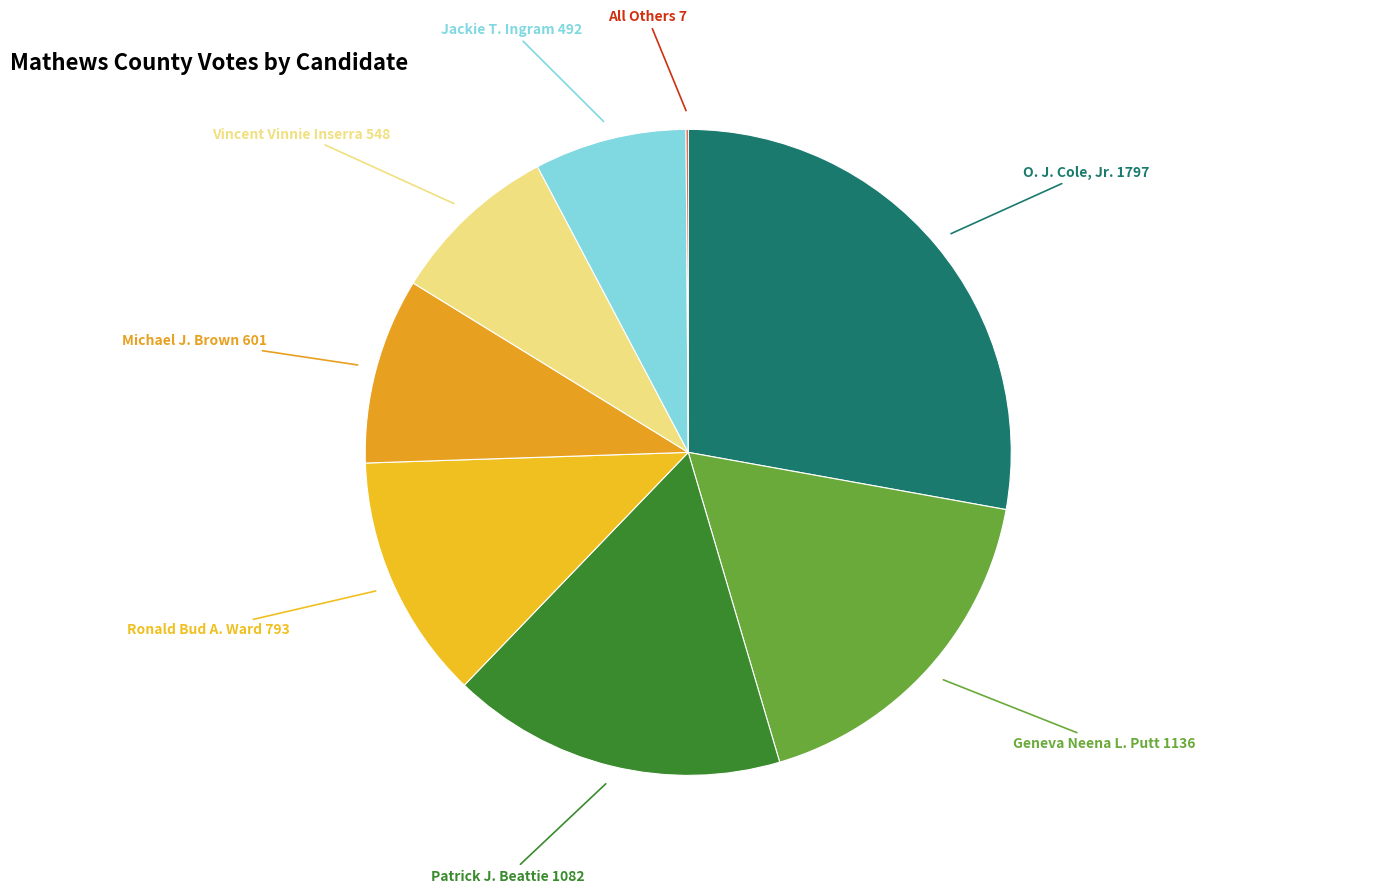

Do Jackie T. Ingram and Ronald Bud A. Ward together represent more than half of the pie?

No